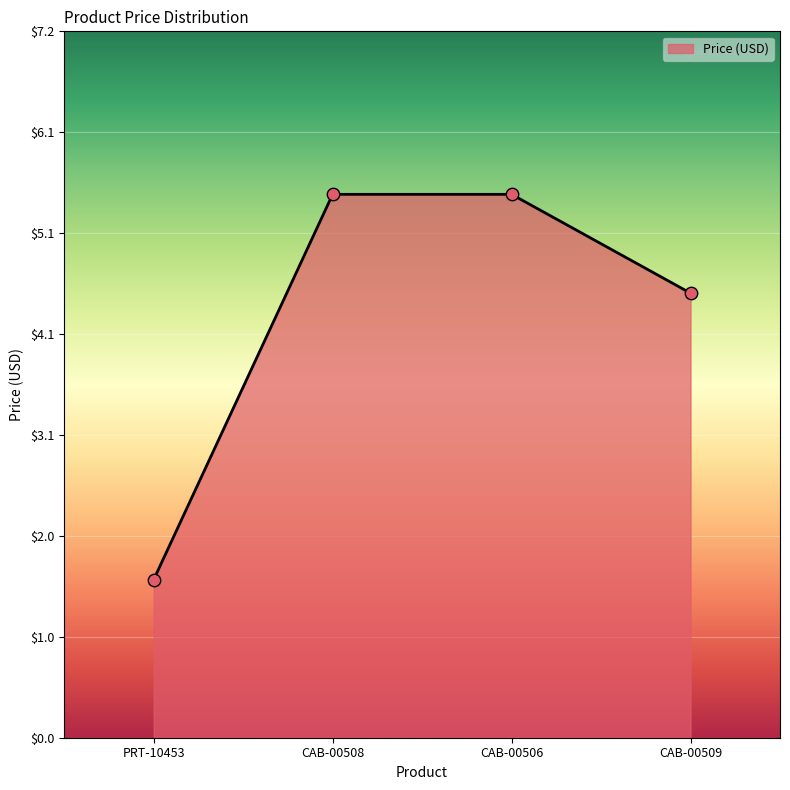

Between CAB-00508 and PRT-10453, which is larger?

CAB-00508